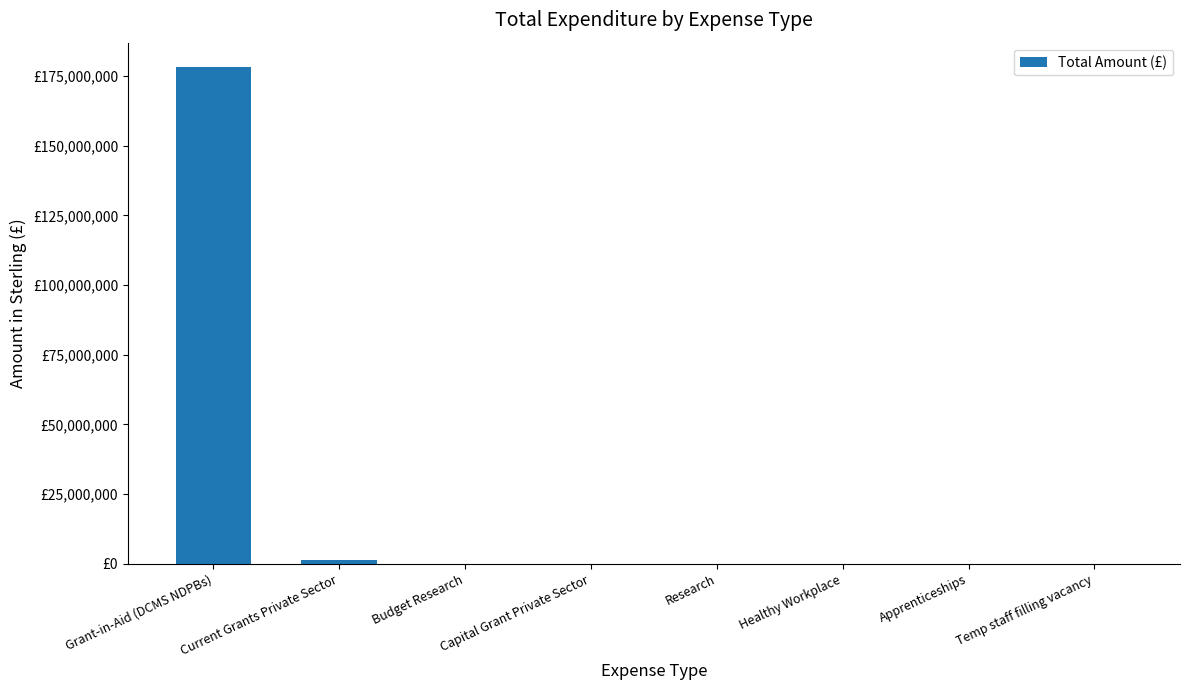

What position from the left is Current Grants Private Sector?

2